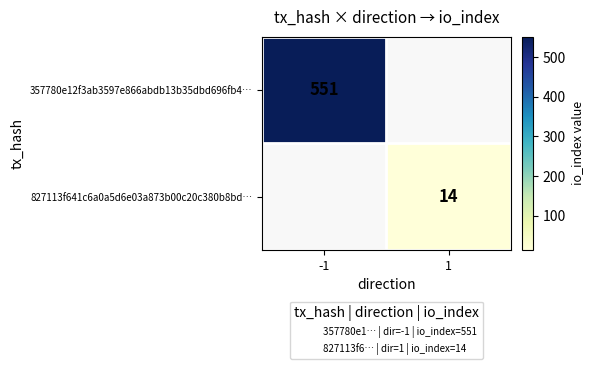

Which label corresponds to the smallest value in the chart?

1